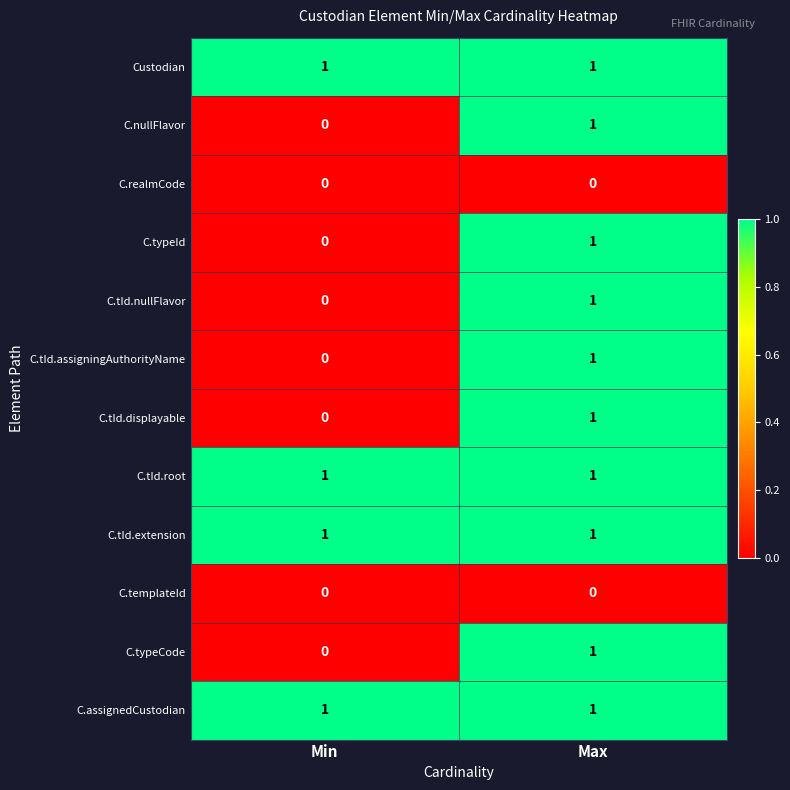

What is the greatest value displayed?

1